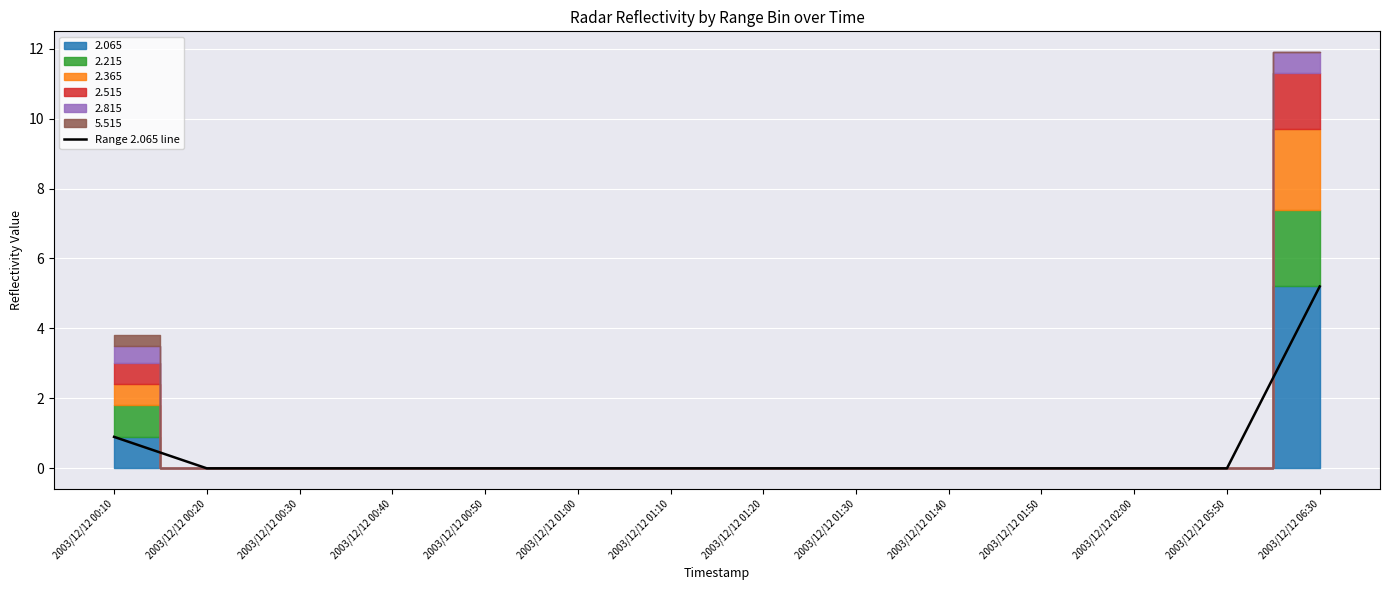

Is it true that Range 2.065 line equals 0.0 at 2003/12/12 00:30?

True